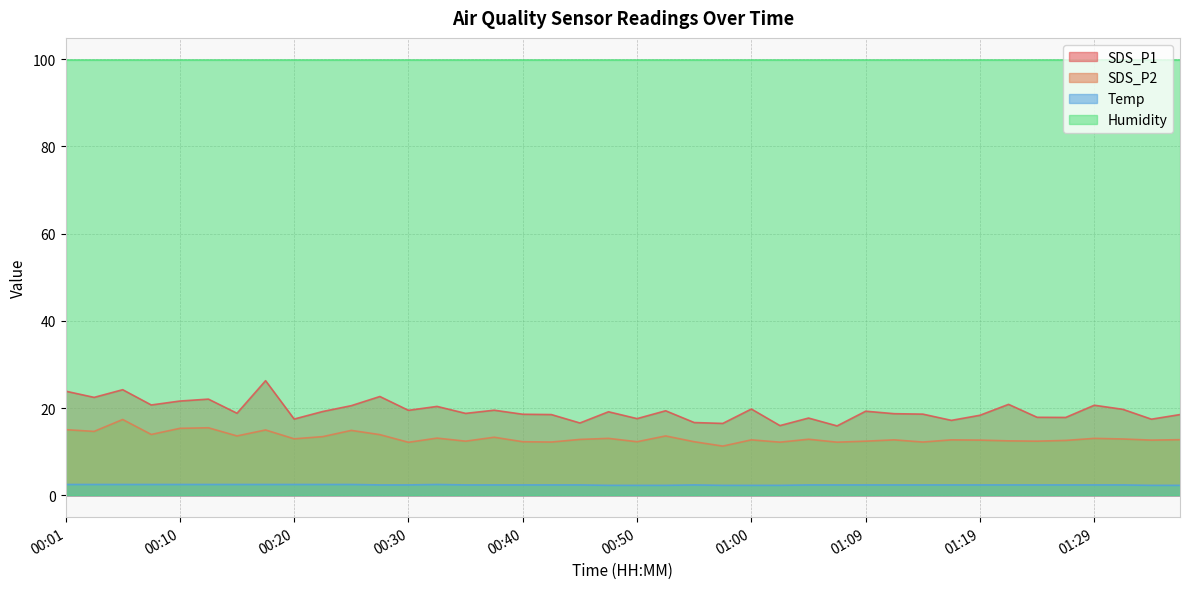

Rank the series by their maximum value, from lowest to highest.

Temp, SDS_P2, SDS_P1, Humidity